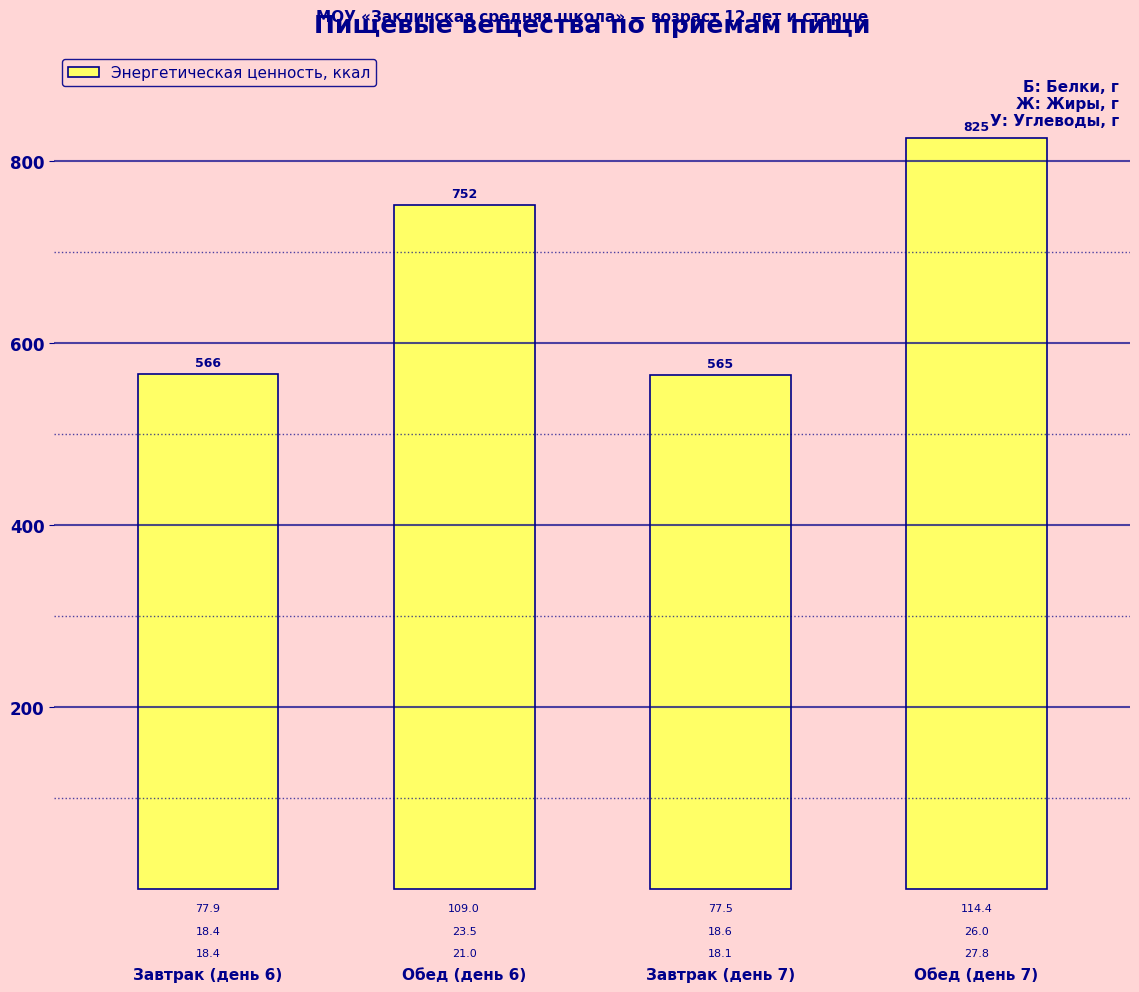

Between Обед (день 6) and Завтрак (день 6), which is larger?

Обед (день 6)